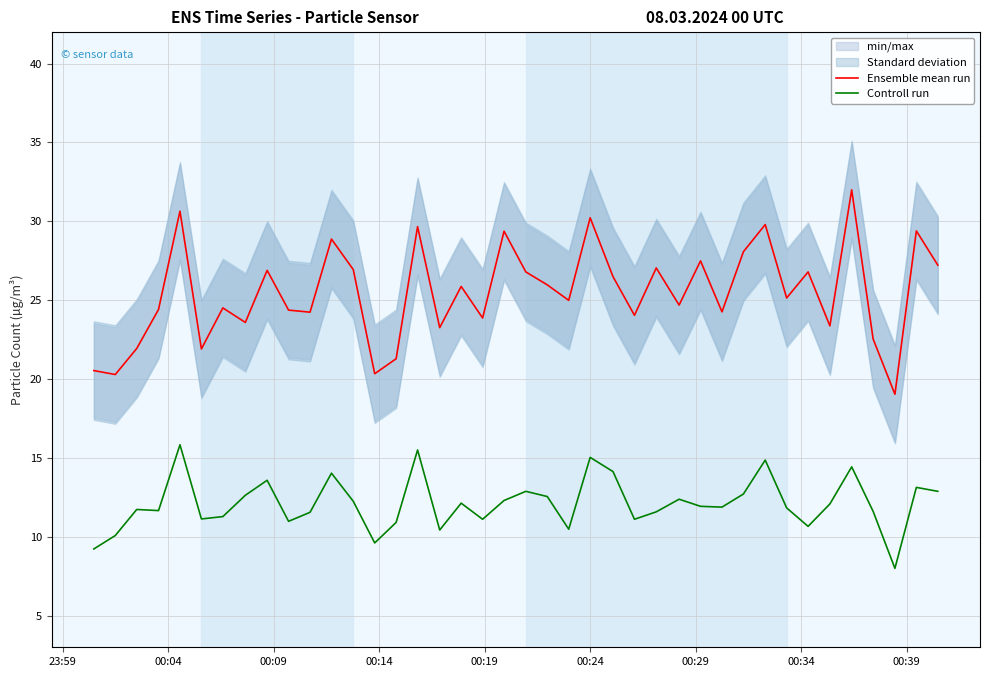

True or false: Ensemble mean run and Controll run cross at least once.

False